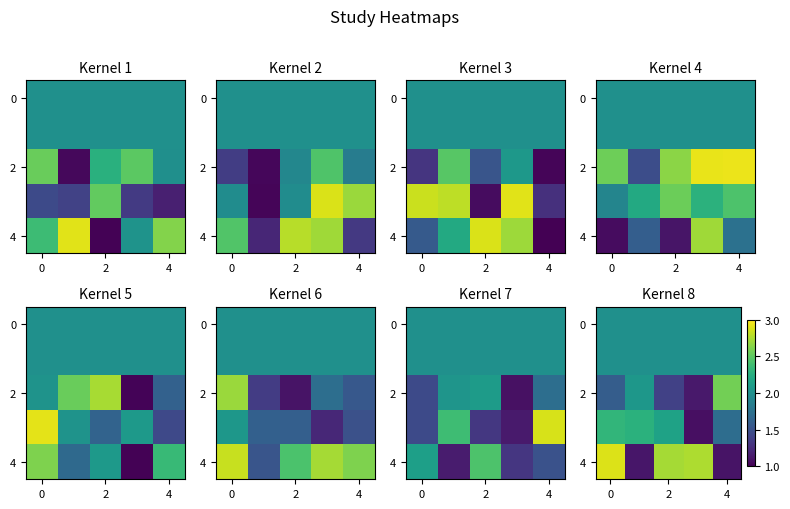

How many distinct data groups are displayed?

5